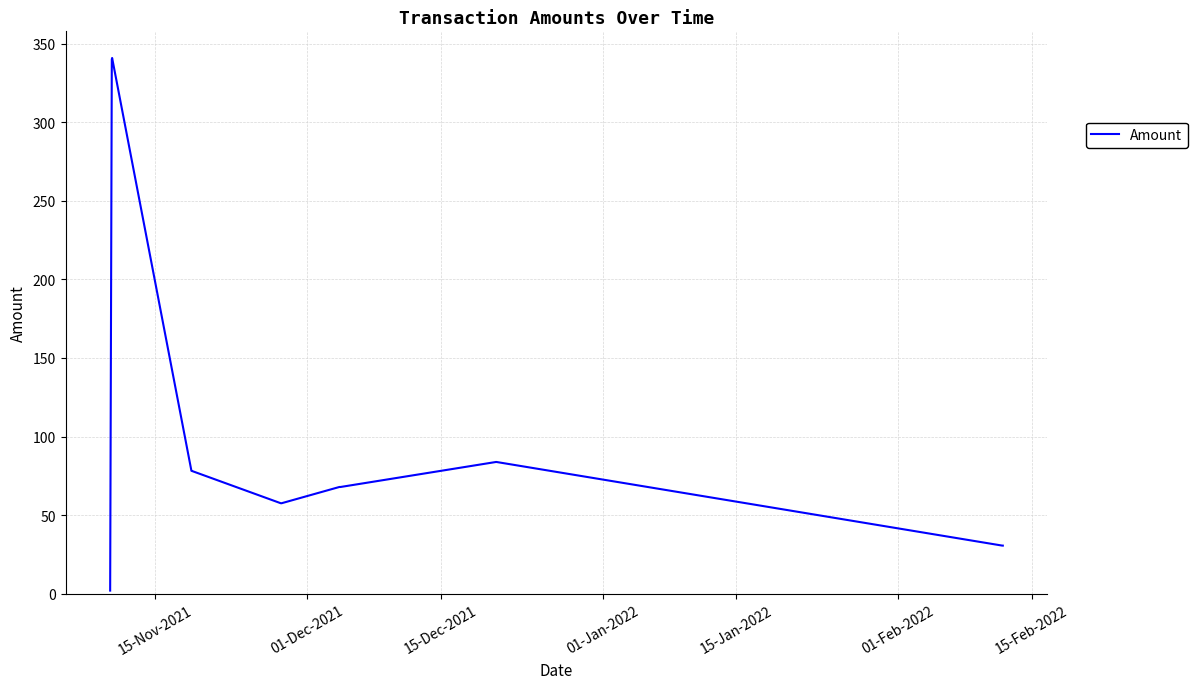

What is the difference between the second highest and second lowest values?

309.4